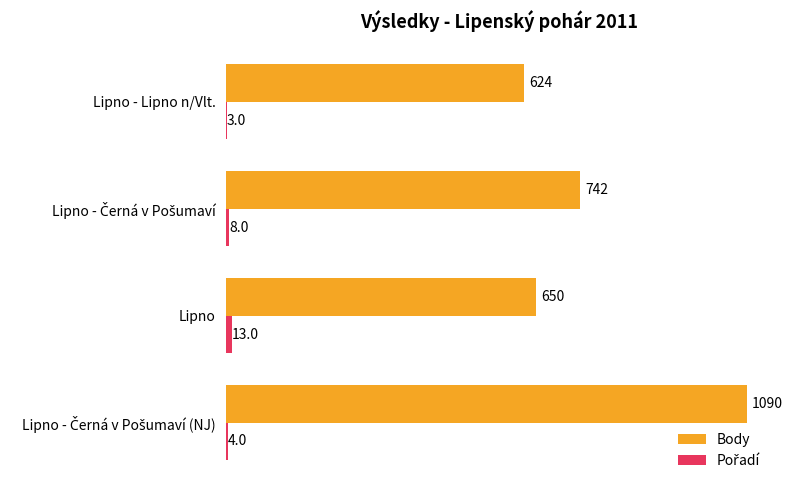

What is the highest value of the Body series?

1090